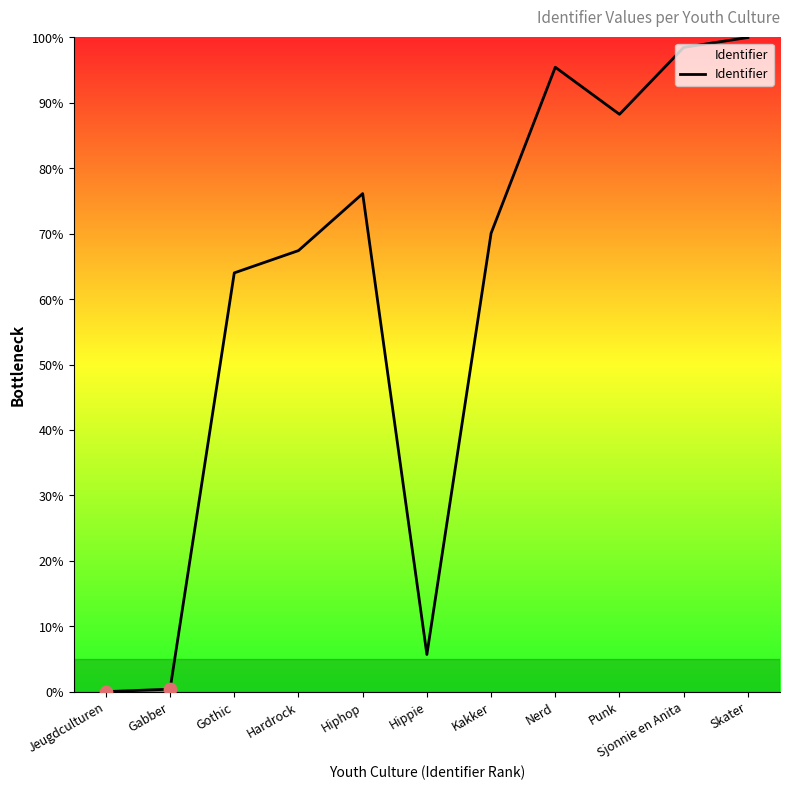

What is the change in value from Jeugdculturen to Hippie?

+5.7